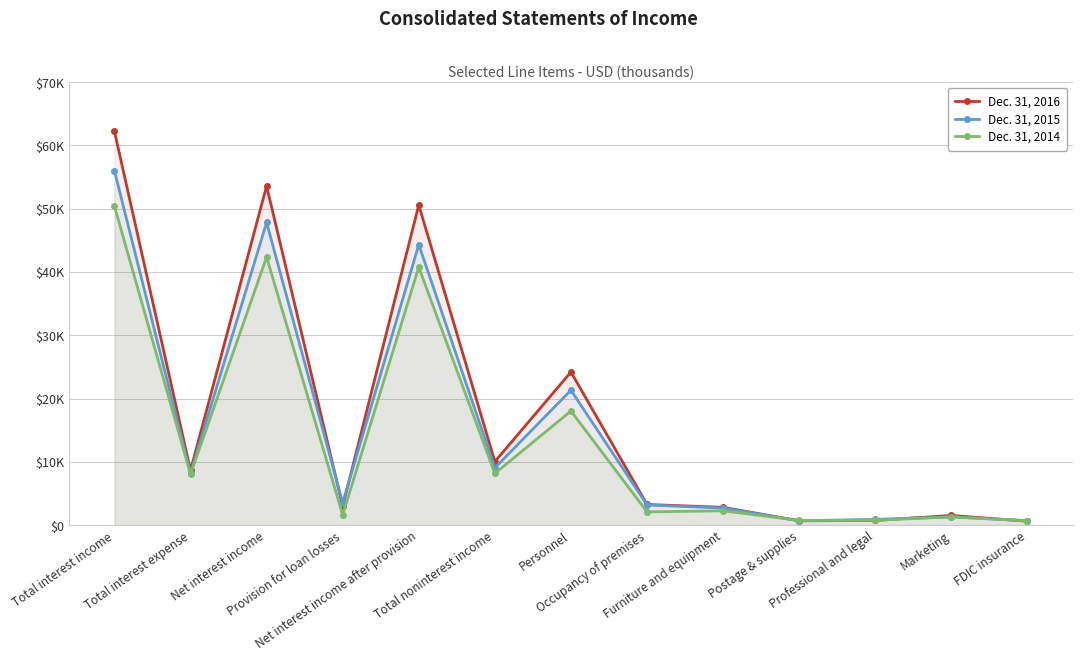

What is the value of the Dec. 31, 2016 point at the 11th from the left?

732